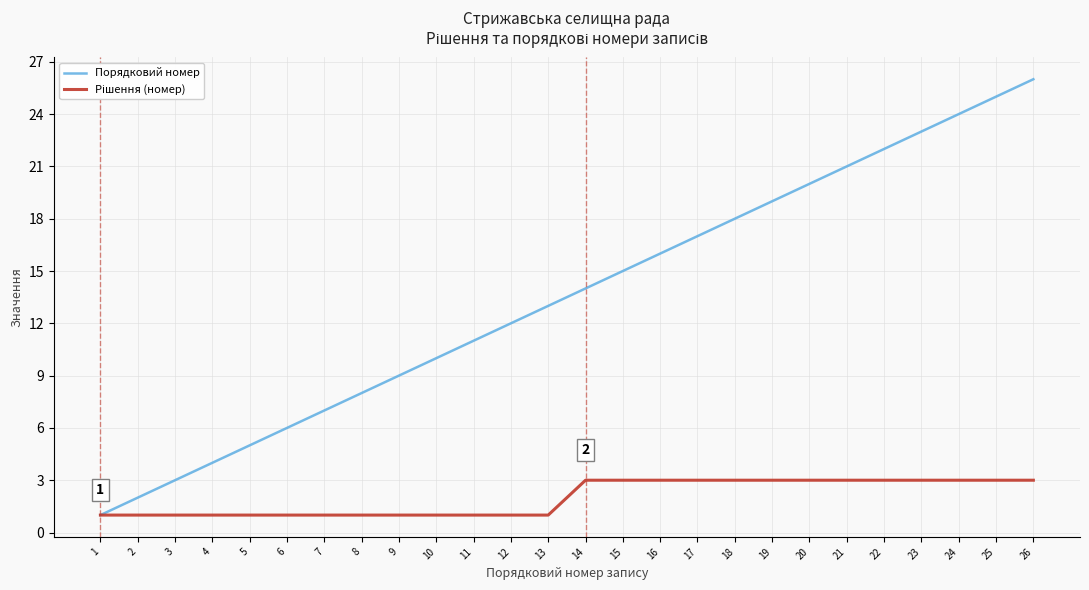

Which series has the largest total across all categories?

Порядковий номер